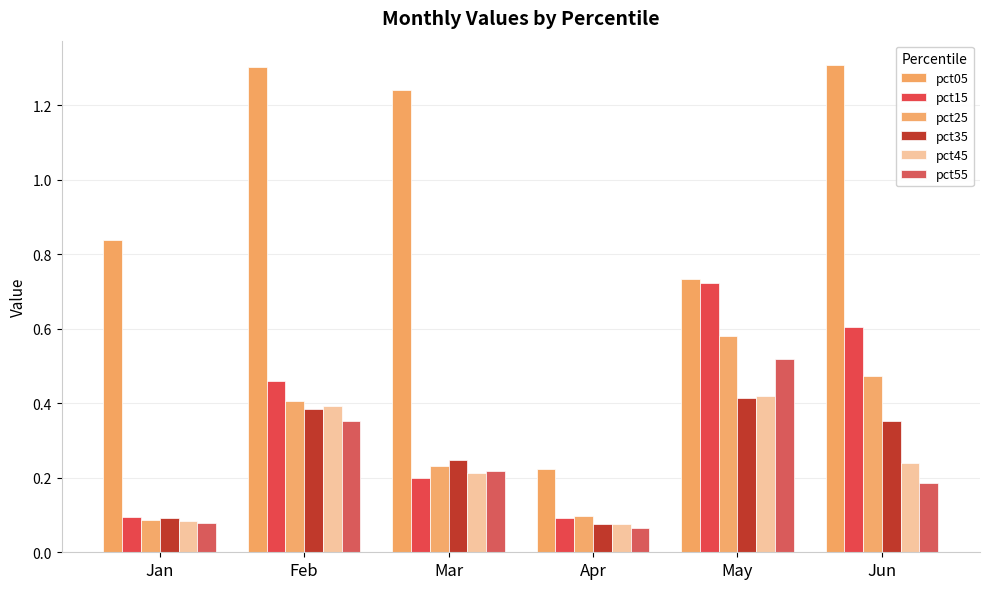

At how many categories does at least one series exceed 0?

6